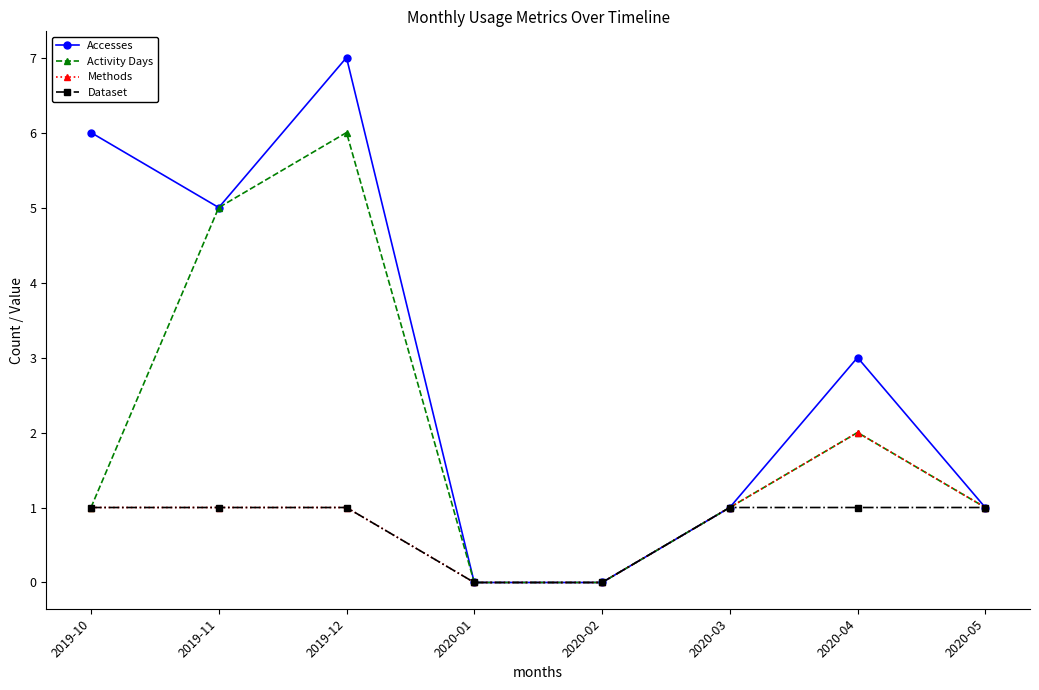

Which category has the highest value in the Methods series?

2020-04